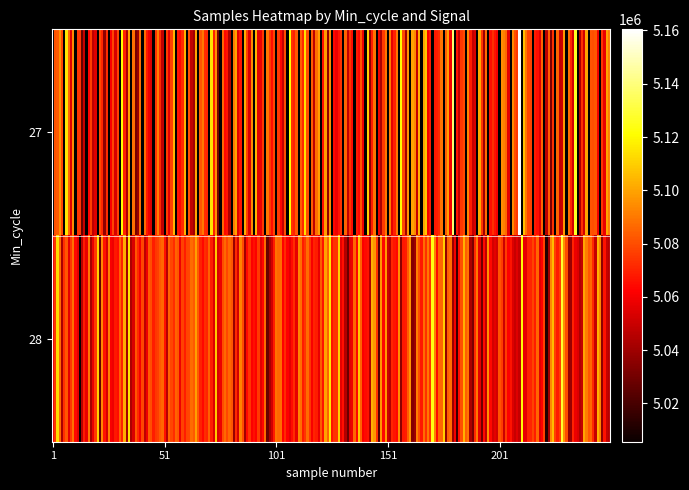

What is the sum of the Samples values at 16 and 22?

10163472.0